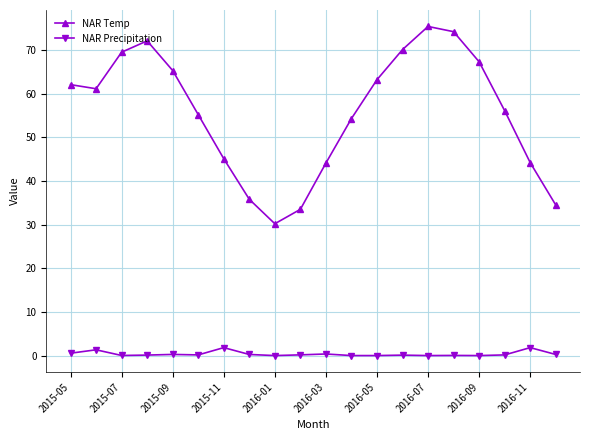

What is the highest value of the NAR Precipitation series?

1.8